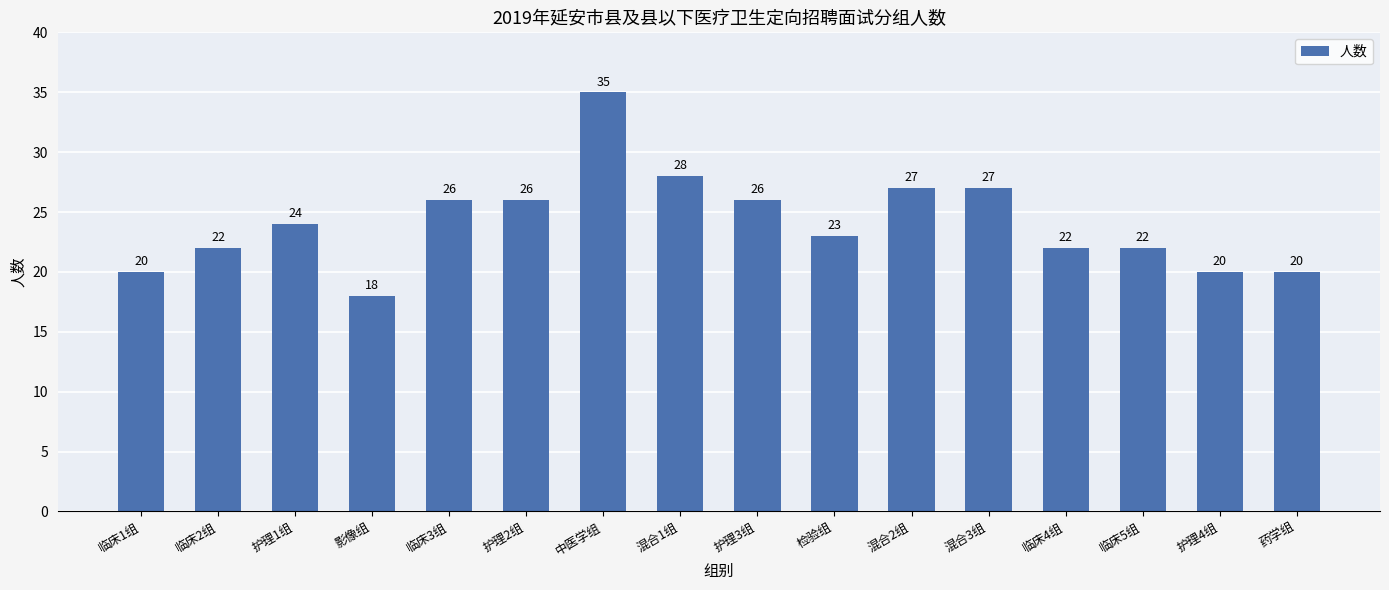

Read the value at 临床4组, to the nearest 5.

20